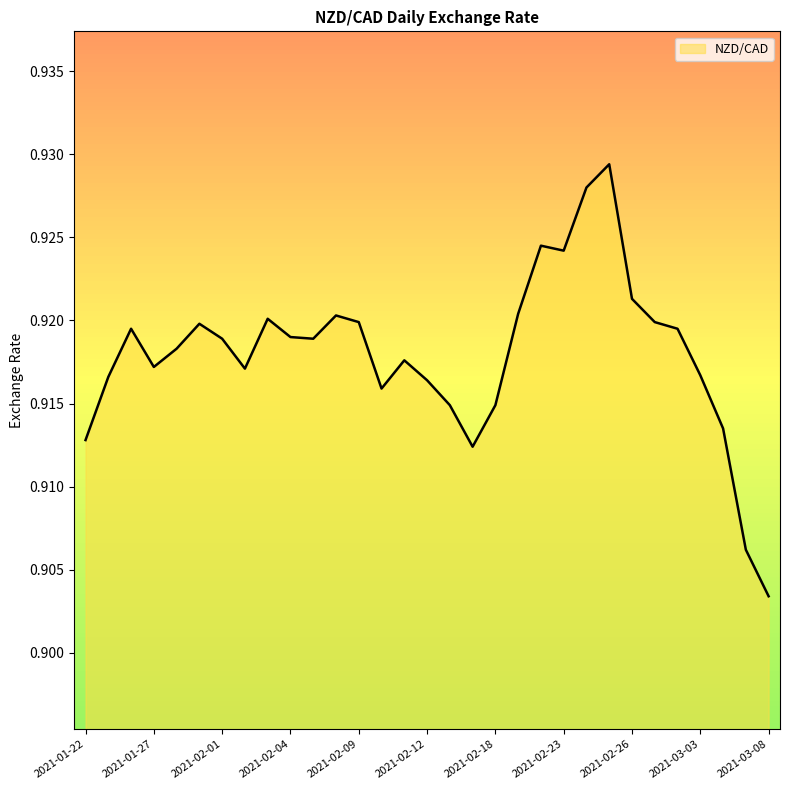

List the labels in order of value, smallest first.

2021-03-08, 2021-03-05, 2021-02-17, 2021-01-22, 2021-03-04, 2021-02-16, 2021-02-18, 2021-02-10, 2021-02-12, 2021-01-25, 2021-03-03, 2021-02-02, 2021-01-27, 2021-02-11, 2021-01-28, 2021-02-01, 2021-02-05, 2021-02-04, 2021-01-26, 2021-03-02, 2021-01-29, 2021-02-09, 2021-03-01, 2021-02-03, 2021-02-08, 2021-02-19, 2021-02-26, 2021-02-23, 2021-02-22, 2021-02-24, 2021-02-25